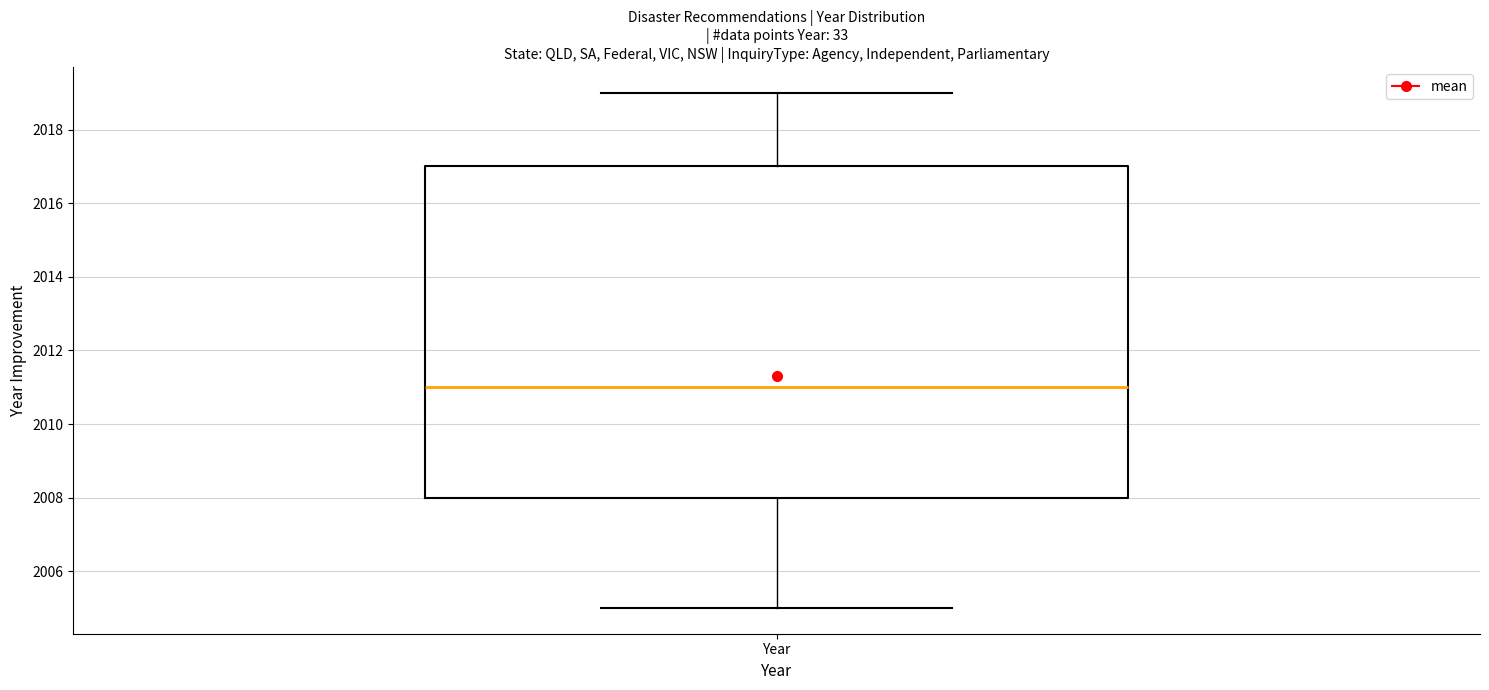

Transcribe this box plot: give where the median line is, the range the box spans, and where the two whiskers end, as read against the y-axis. The values are not printed on the chart, so give them approximately, as read against the axis.

median 2011, box 2008 to 2017, whiskers 2005 to 2019